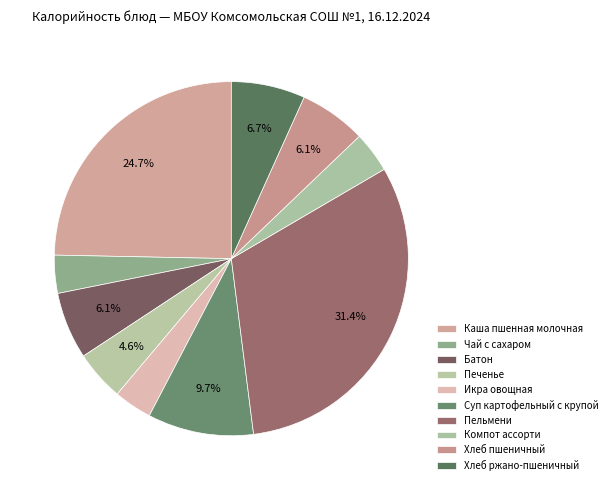

To the nearest percent, what is the average slice percentage?

10%